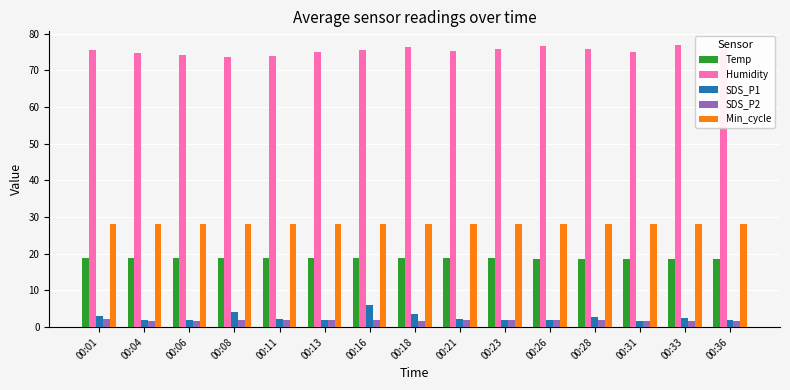

At how many categories does at least one series exceed 46?

15